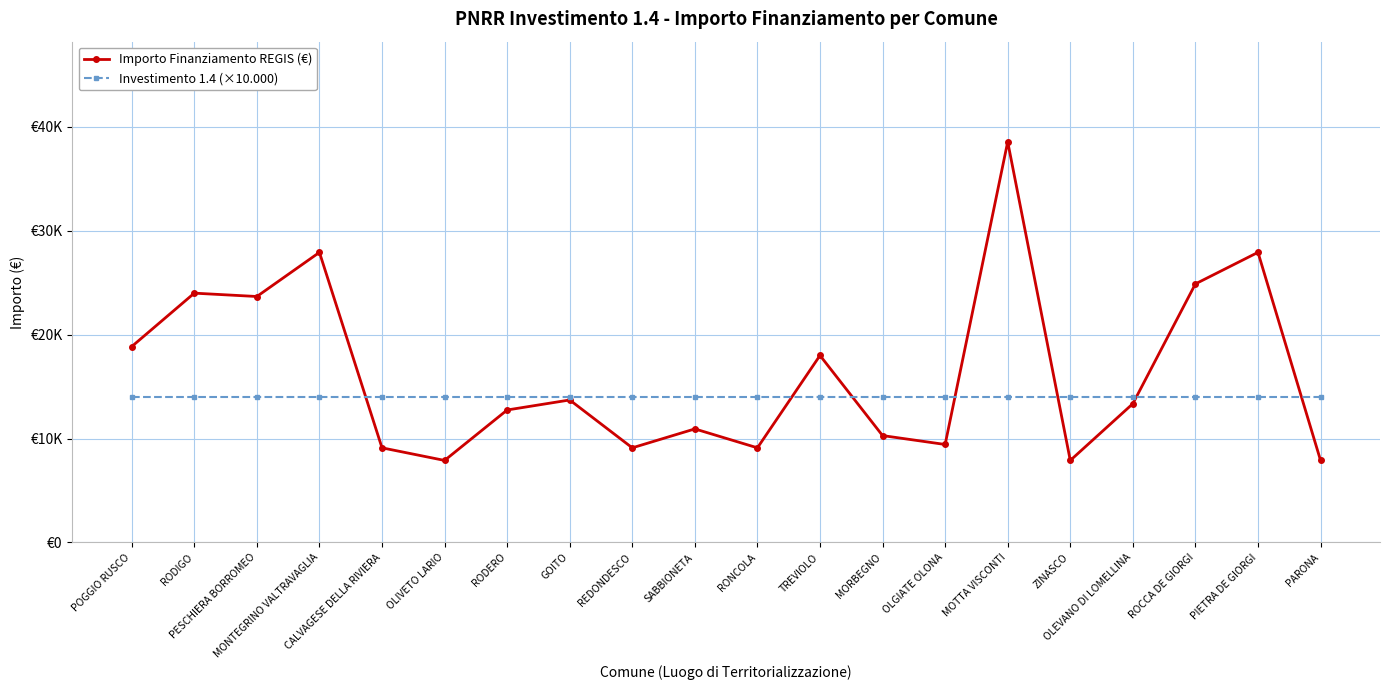

Rank the series by their maximum value, from lowest to highest.

Investimento 1.4 (×10.000), Importo Finanziamento REGIS (€)